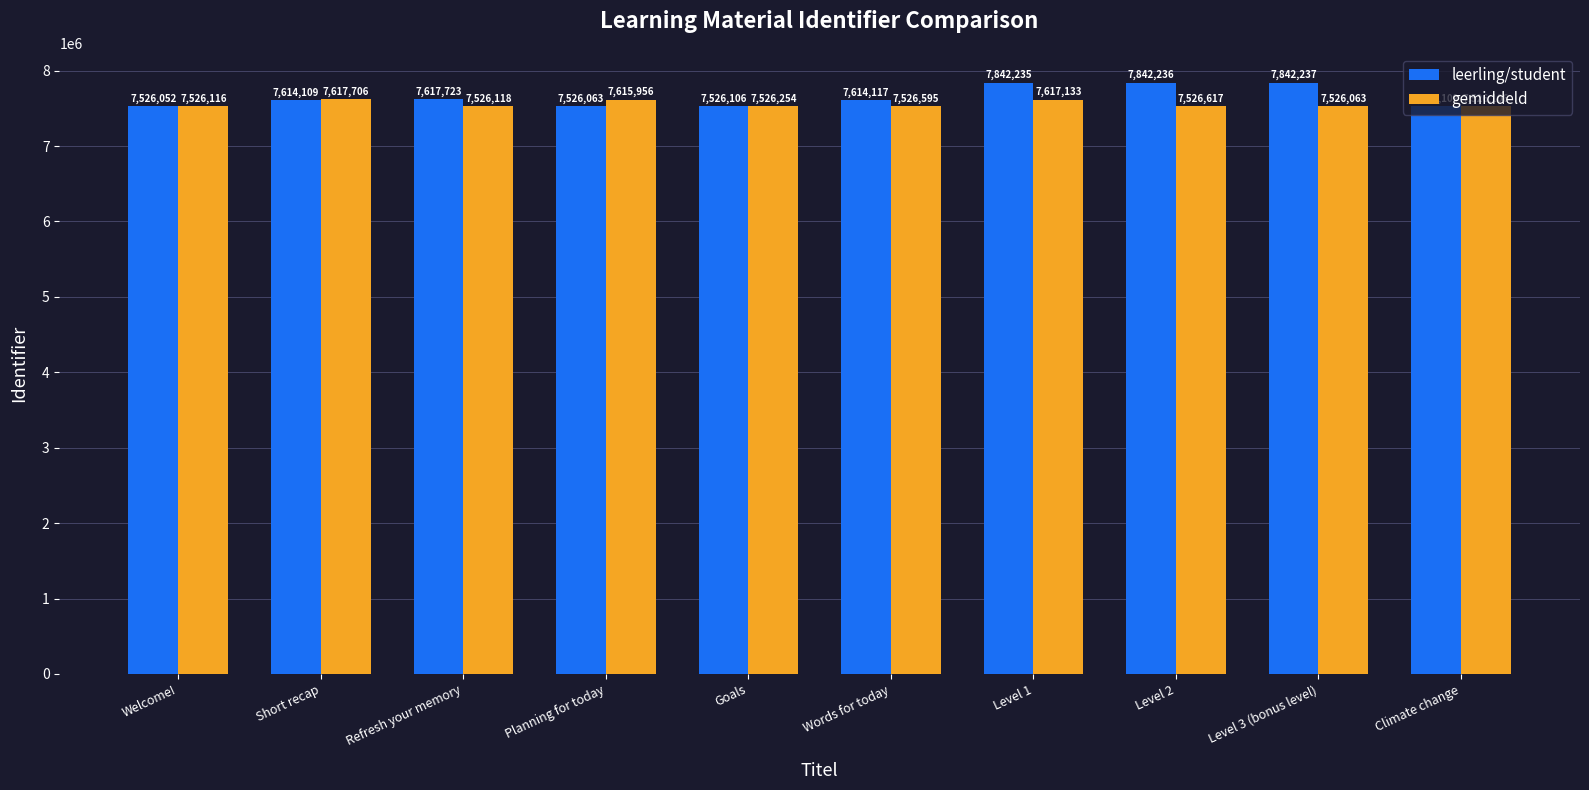

What position from the right is Level 2?

3